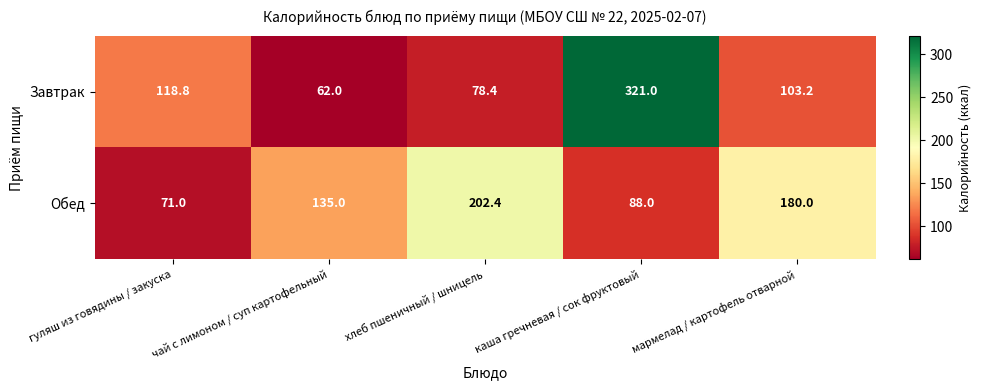

Is it true that Завтрак equals 103.2 at мармелад / картофель отварной?

True